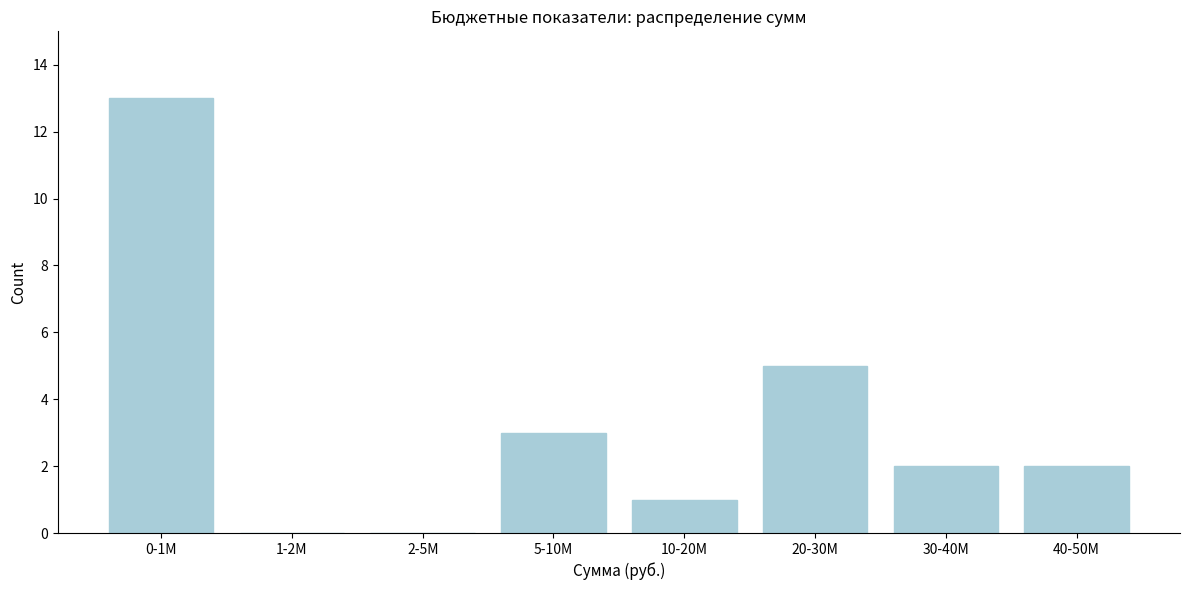

Reading right to left, extract all data points from this chart.

40-50M=2	30-40M=2	20-30M=5	10-20M=1	5-10M=3	2-5M=0	1-2M=0	0-1M=13